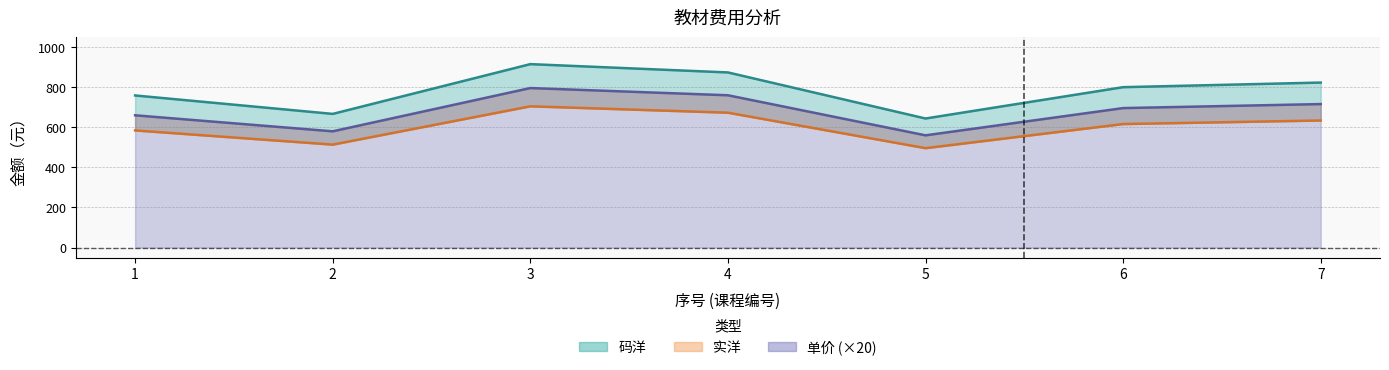

How many lines are shown in the chart?

3